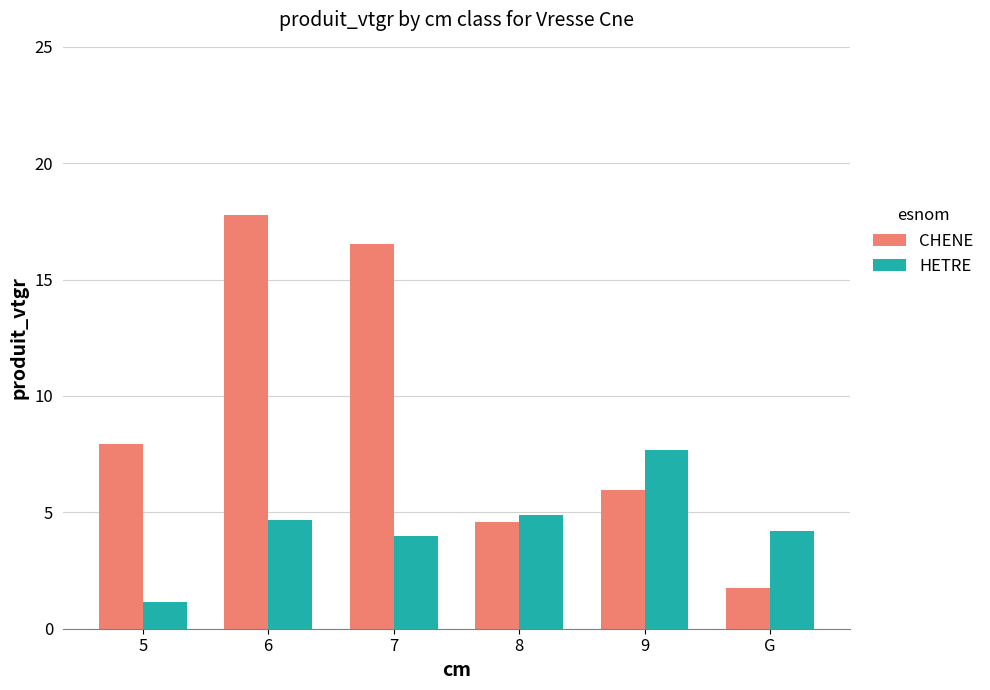

Count the number of categories in the chart.

6